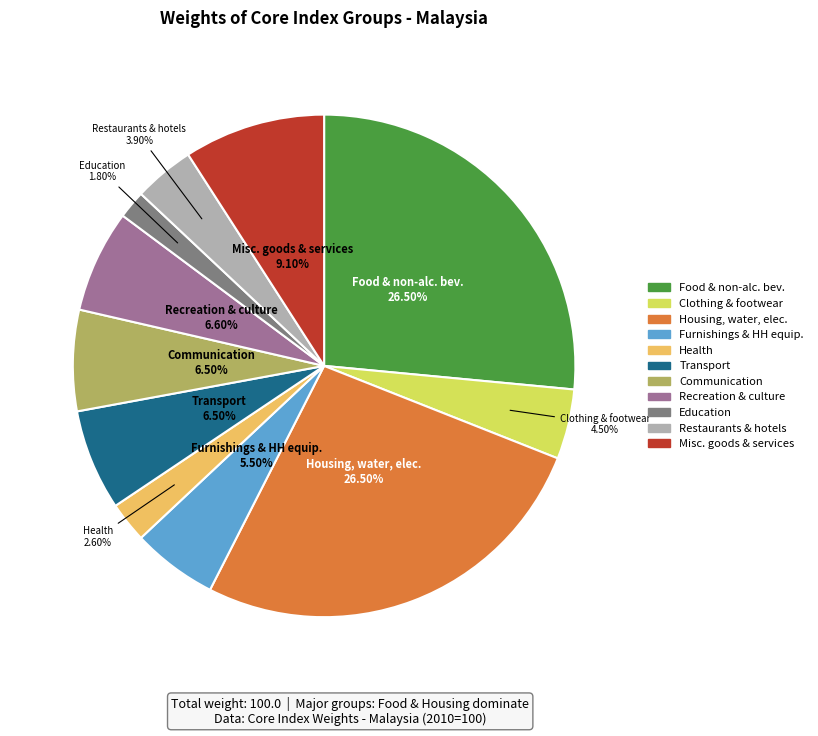

Does any single category account for the majority?

No